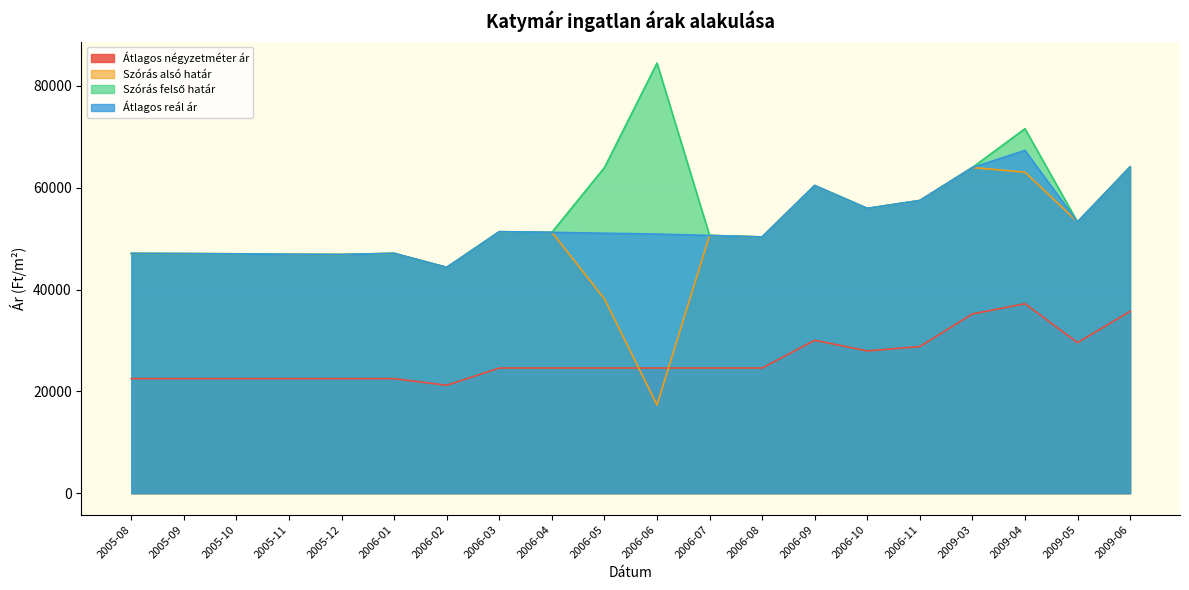

Reading right to left, list all the values displayed in this chart.

Átlagos négyzetméter ár: 35714	29578	37226	35203	28811	27944	30038	24590	24590	24590	24590	24590	24590	21197	22500	22500	22500	22500	22500	22500
Szórás alsó határ: 64098	53292	63060	63981	57498	55953	60447	50341	50634	17325	38174	51247	51371	44360	47119	46891	46924	47021	47070	47103
Szórás felső határ: 64098	53292	71606	63981	57498	55953	60447	50341	50634	84499	63966	51247	51371	44360	47119	46891	46924	47021	47070	47103
Átlagos reál ár: 64098	53292	67333	63981	57498	55953	60447	50341	50634	50912	51070	51247	51371	44360	47119	46891	46924	47021	47070	47103